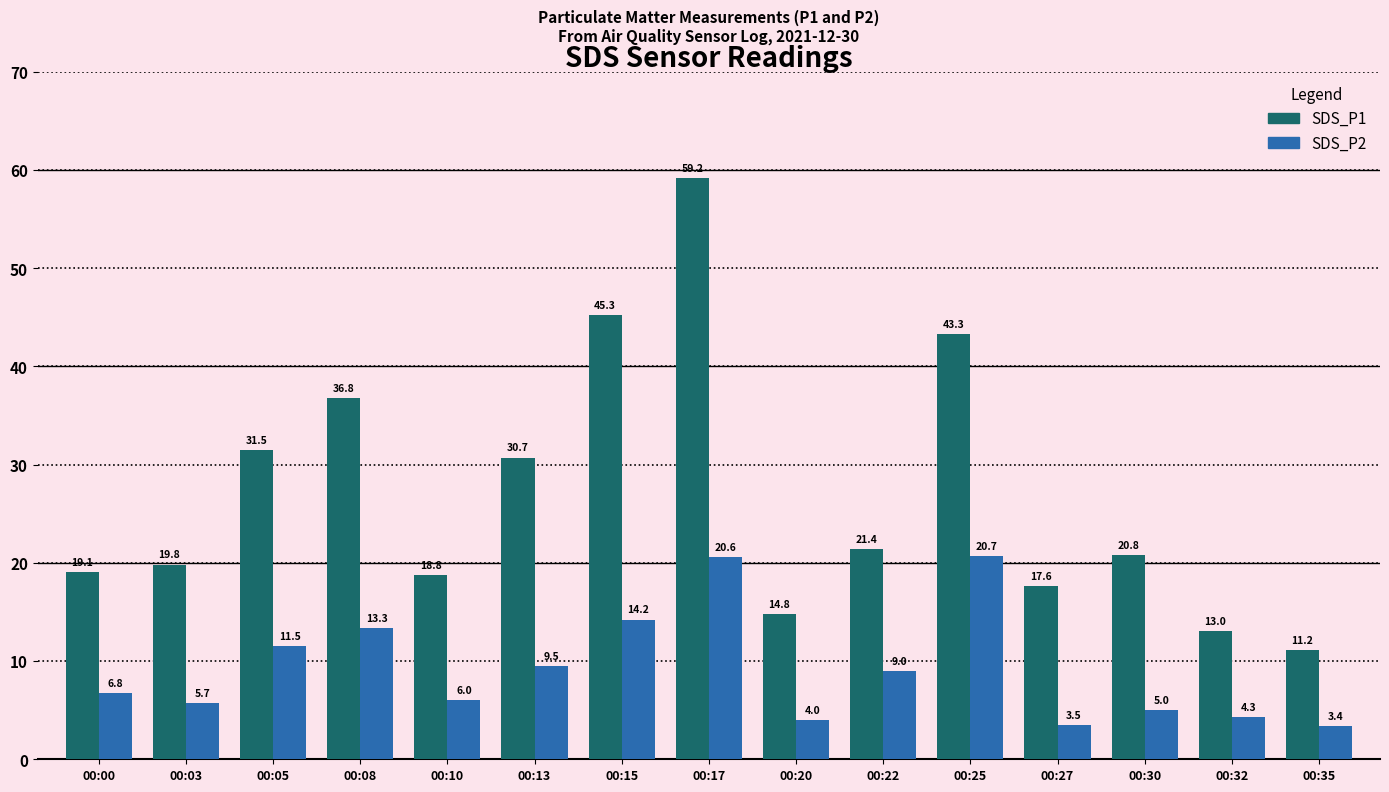

How many bars are there in total?

30